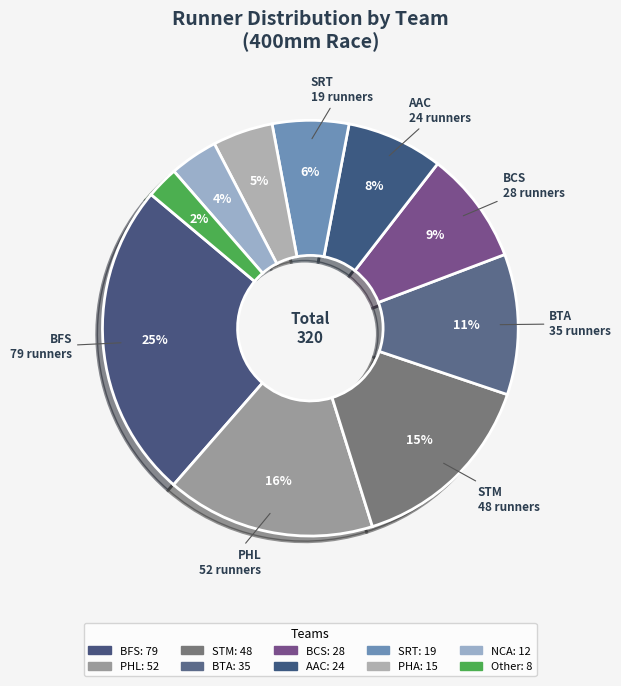

To the nearest percent, what is the average slice percentage?

10%